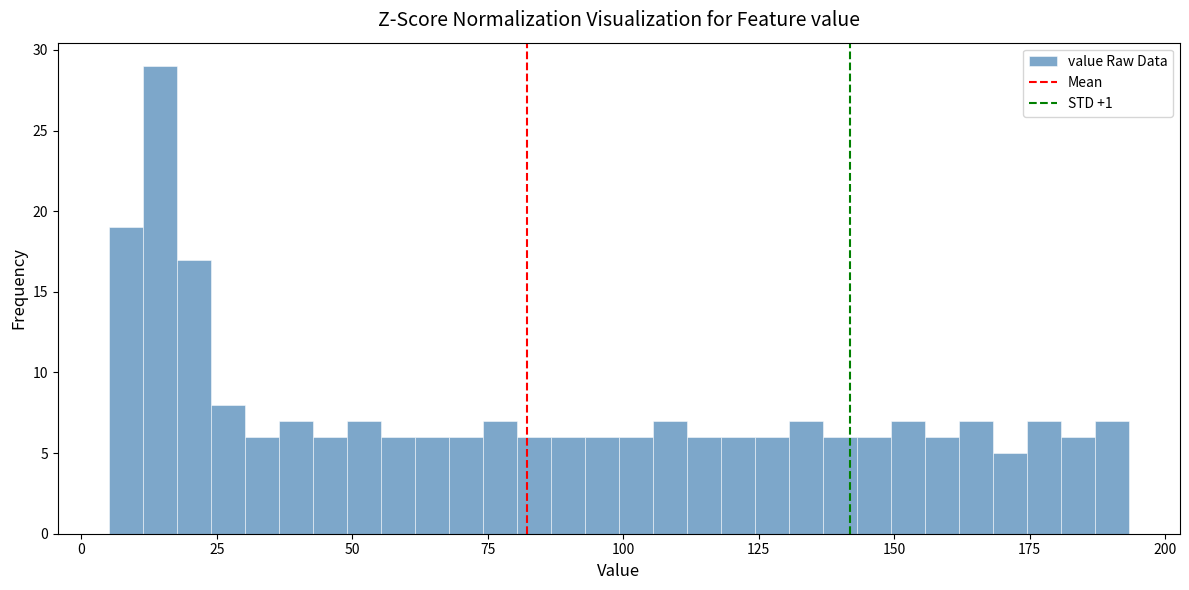

Read against the x-axis, roughly where is the centre of the tallest bar?

15